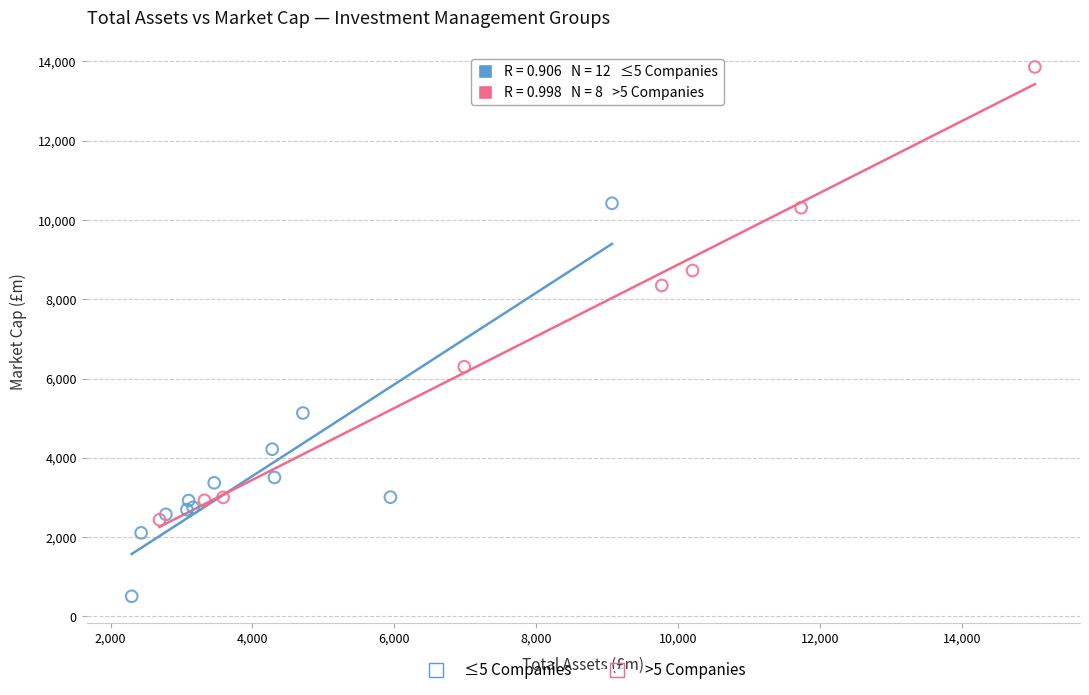

Which series contains the highest Y value?

>5 Companies